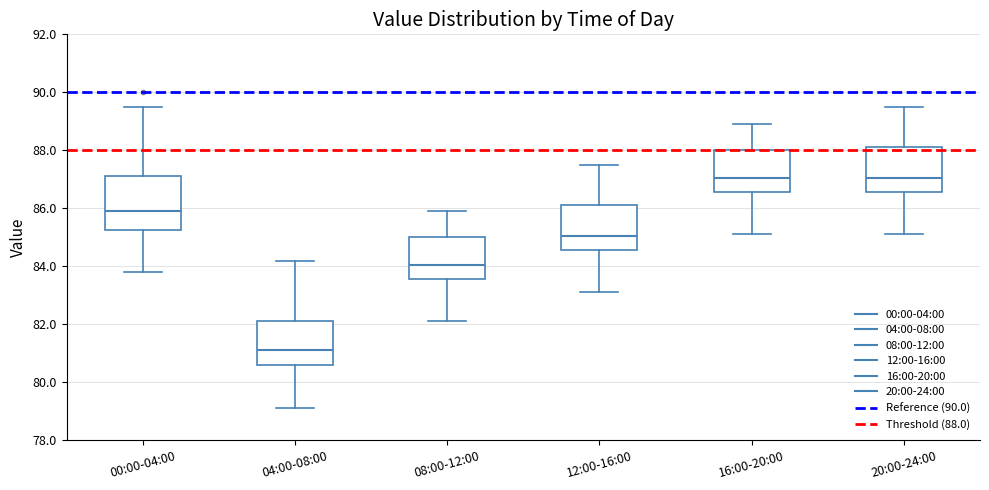

Reading left to right, transcribe this box plot: for each box, give where its median line is, the range the box spans, and where its two whiskers end, as read against the y-axis. The values are not printed on the chart, so give them approximately, as read against the axis.

00:00-04:00: median 86.0, box 85.2 to 87.2, whiskers 83.8 to 89.6
04:00-08:00: median 81.2, box 80.6 to 82.2, whiskers 79.2 to 84.2
08:00-12:00: median 84.0, box 83.6 to 85.0, whiskers 82.2 to 86.0
12:00-16:00: median 85.0, box 84.6 to 86.2, whiskers 83.2 to 87.6
16:00-20:00: median 87.0, box 86.6 to 88.0, whiskers 85.2 to 89.0
20:00-24:00: median 87.0, box 86.6 to 88.2, whiskers 85.2 to 89.6